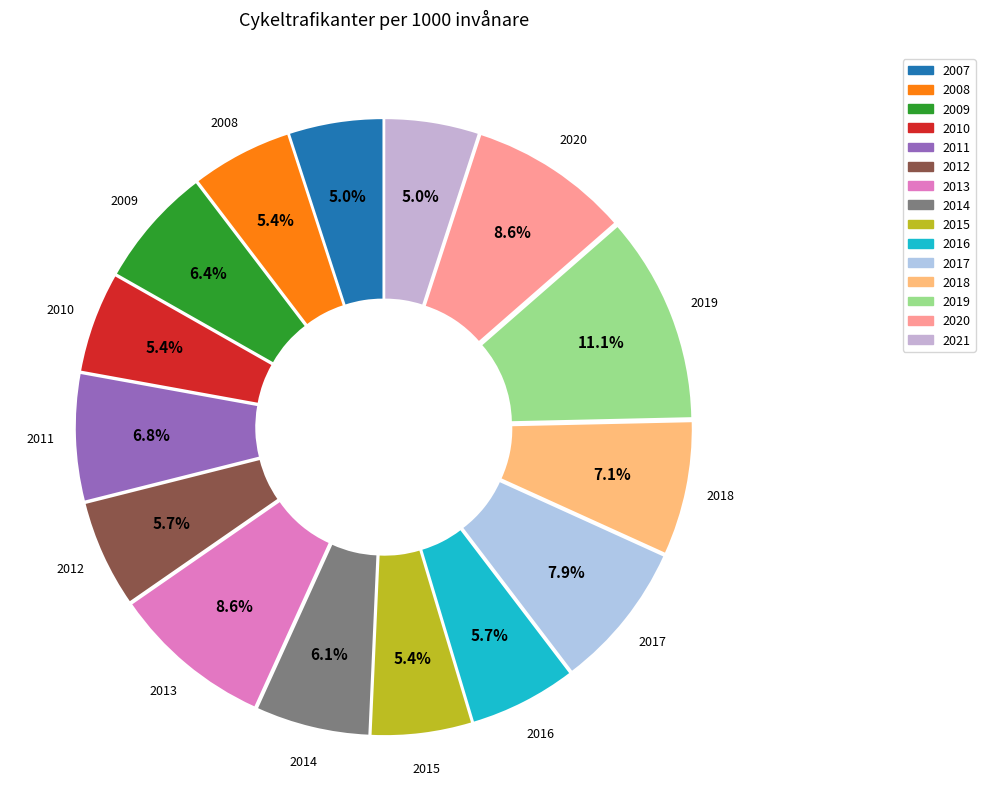

How many segments does this pie chart have?

15